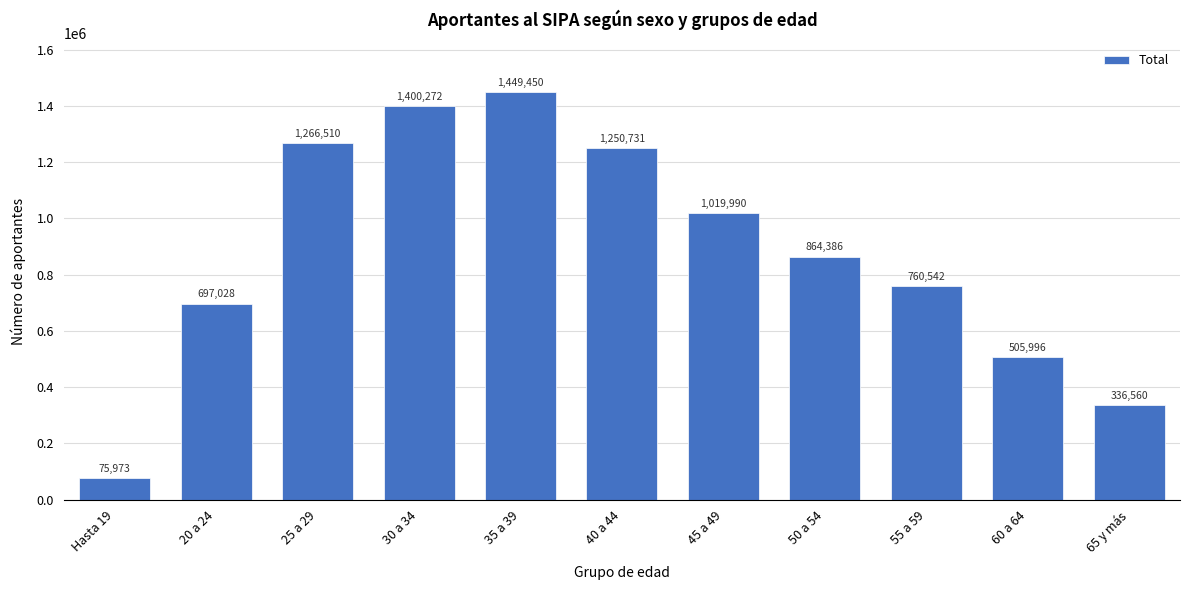

Reading left to right, extract all data points from this chart.

Hasta 19=75973	20 a 24=697028	25 a 29=1266510	30 a 34=1400272	35 a 39=1449450	40 a 44=1250731	45 a 49=1019990	50 a 54=864386	55 a 59=760542	60 a 64=505996	65 y más=336560